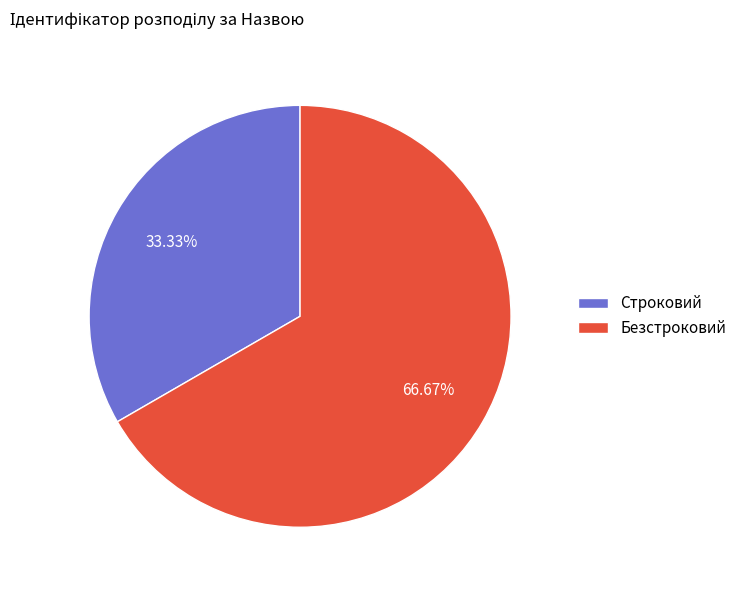

What percentage is the Строковий slice, to the nearest percent?

33%